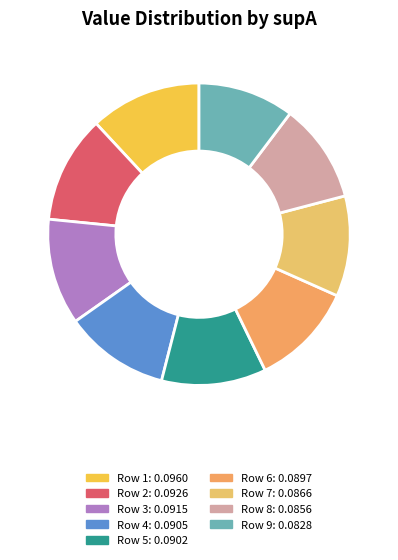

How many segments does this pie chart have?

9